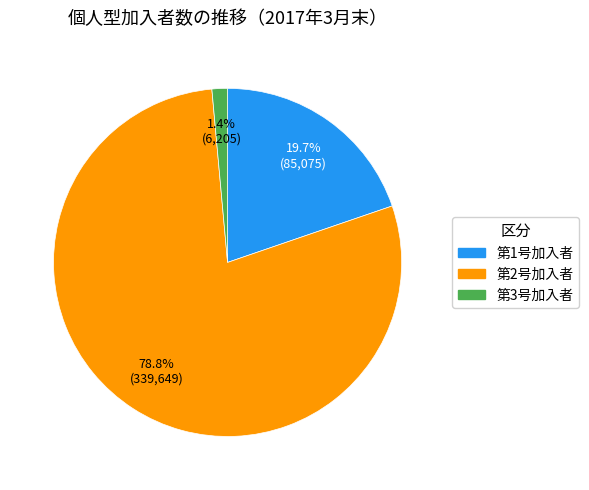

Which category has the biggest portion of the pie?

第2号加入者